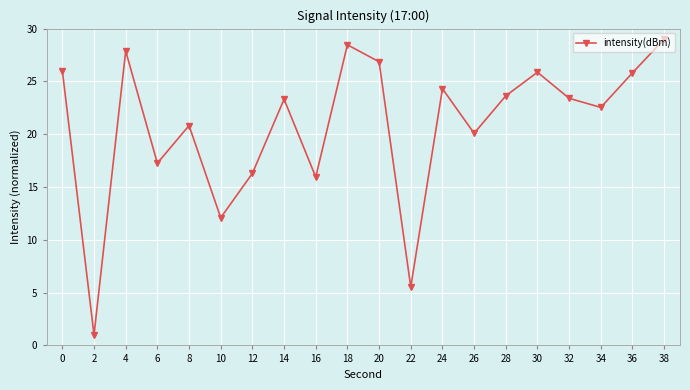

At which category does the chart reach its minimum across all series?

2